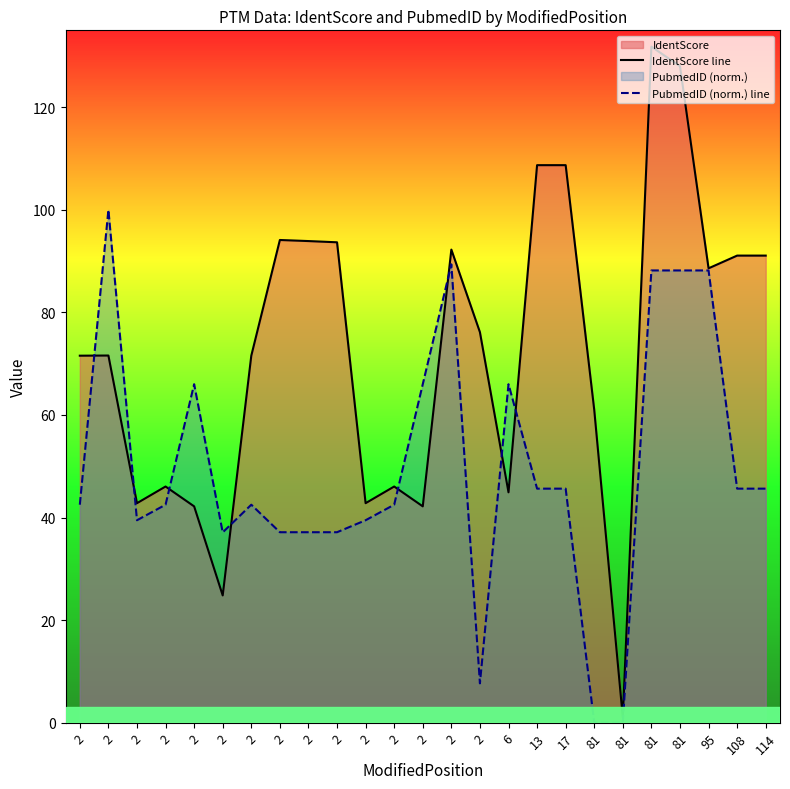

True or false: PubmedID (norm.) line and IdentScore line cross at least once.

True